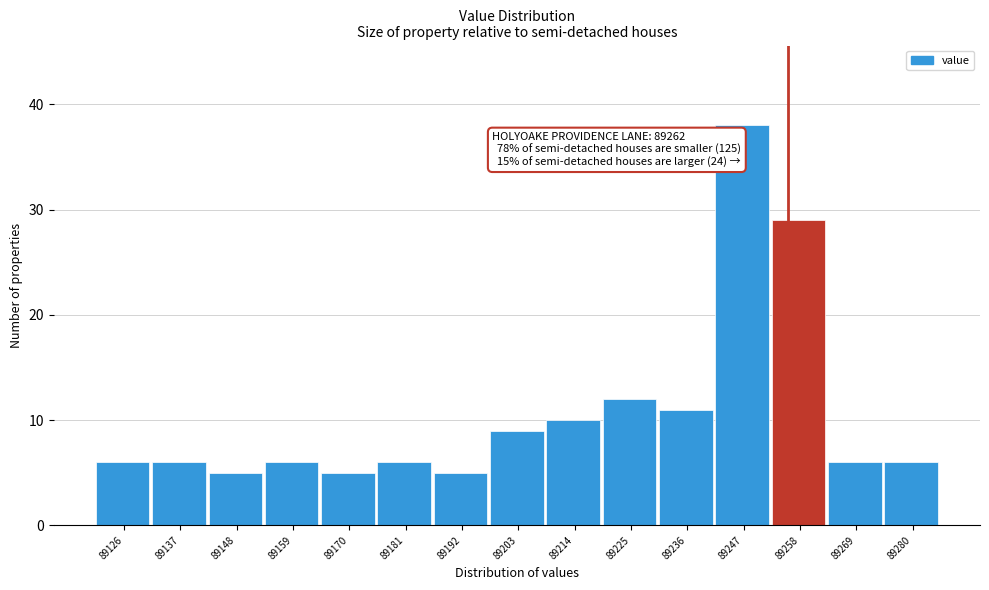

Reading left to right, transcribe all the data shown in this chart.

6	6	5	6	5	6	5	9	10	12	11	38	29	6	6